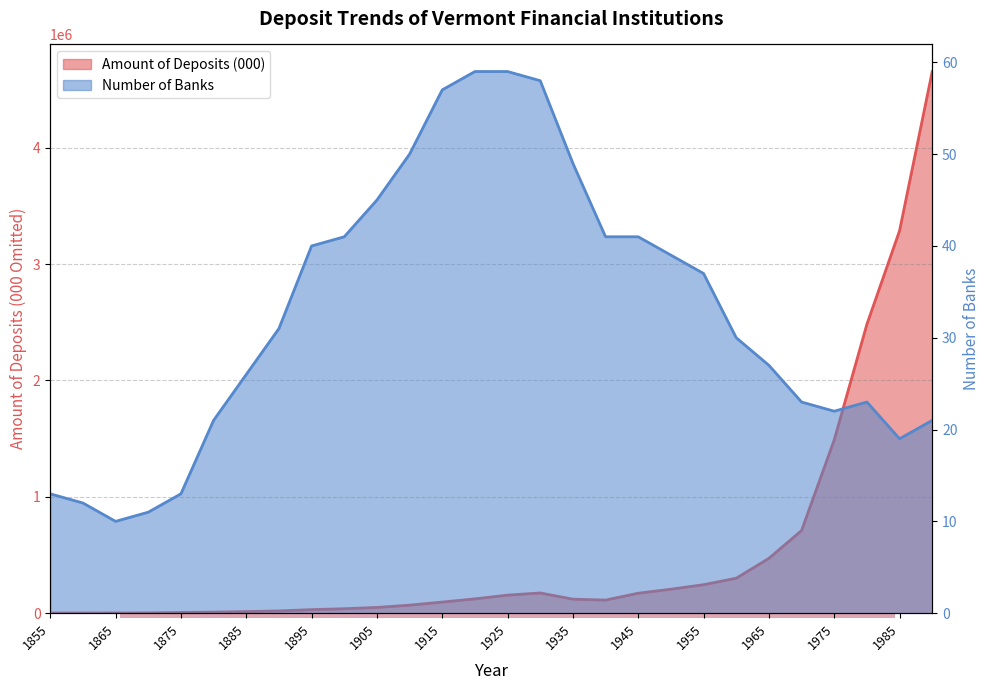

At which category is the sum across all series the highest?

1990